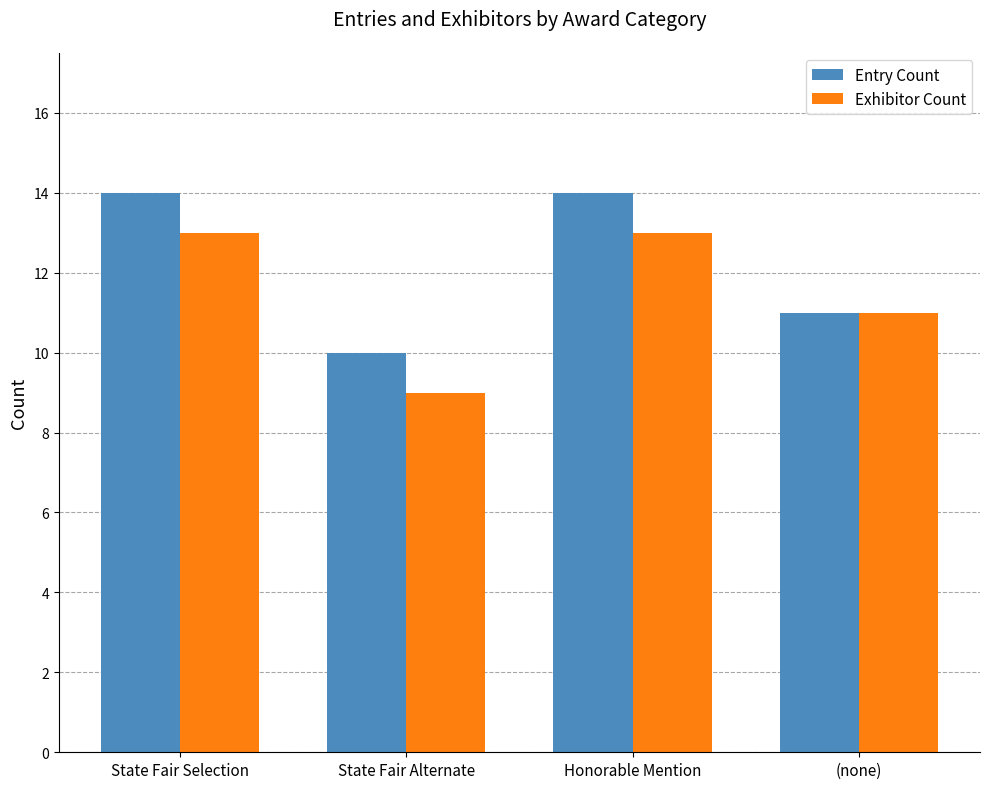

Does the chart contain any negative values?

No